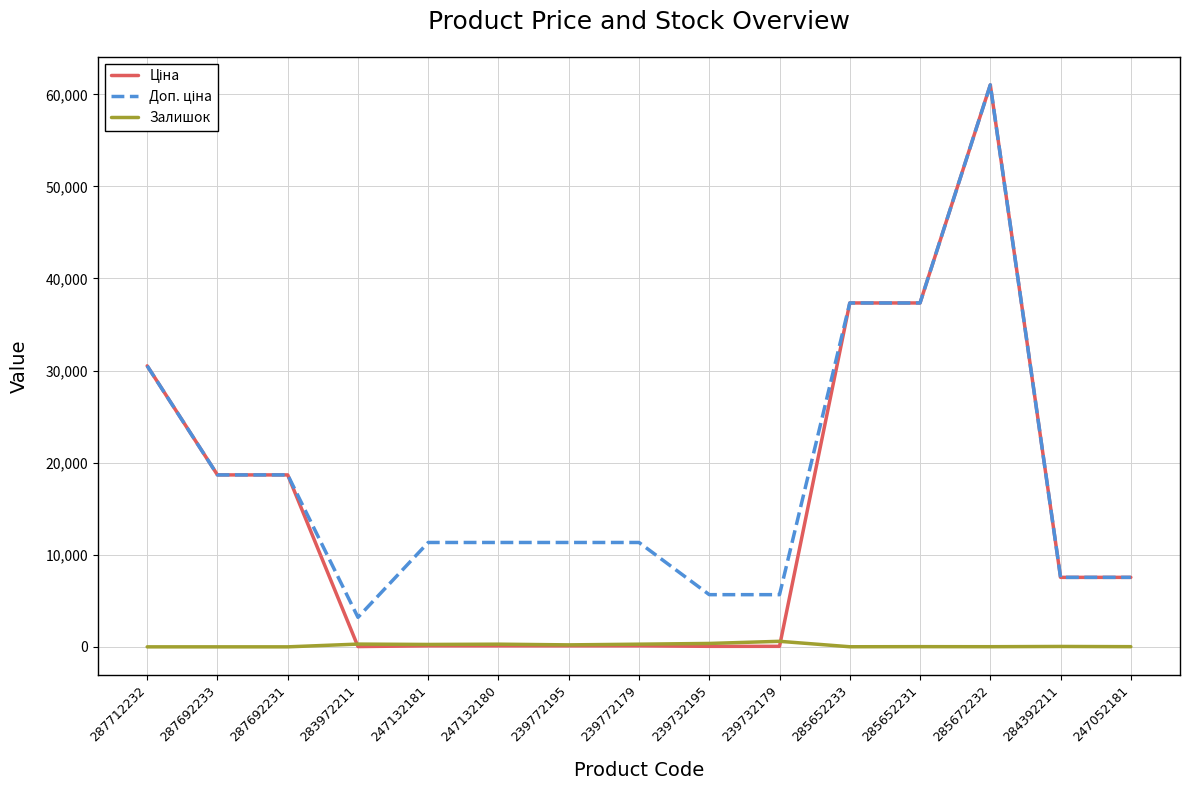

What is the greatest value displayed?

61024.7